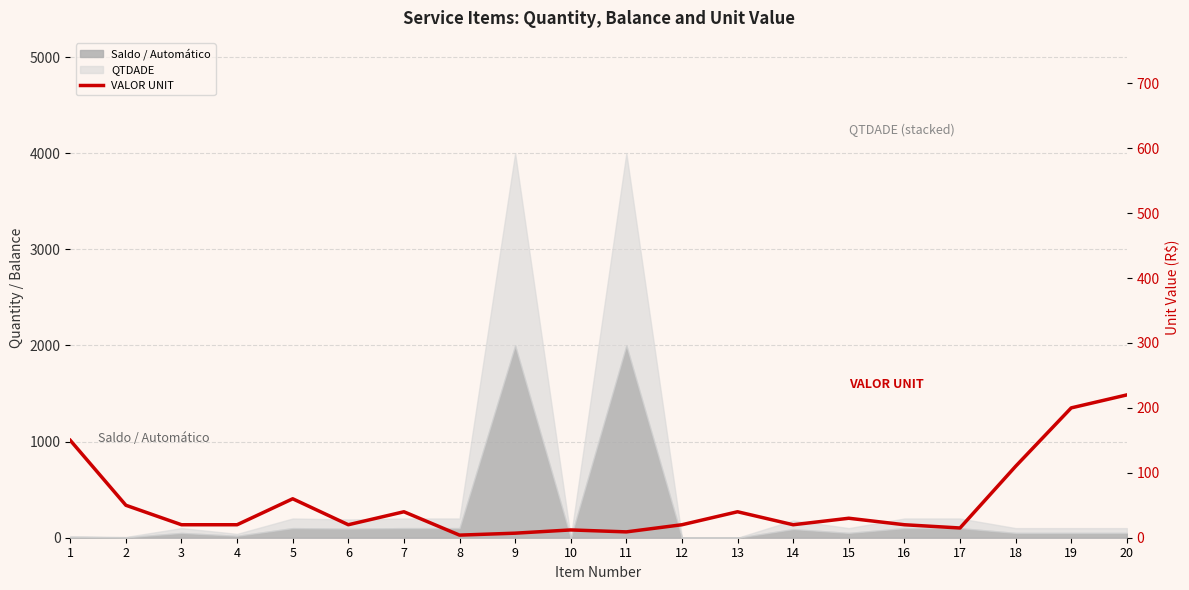

At which category does the data reach its first local peak?

5